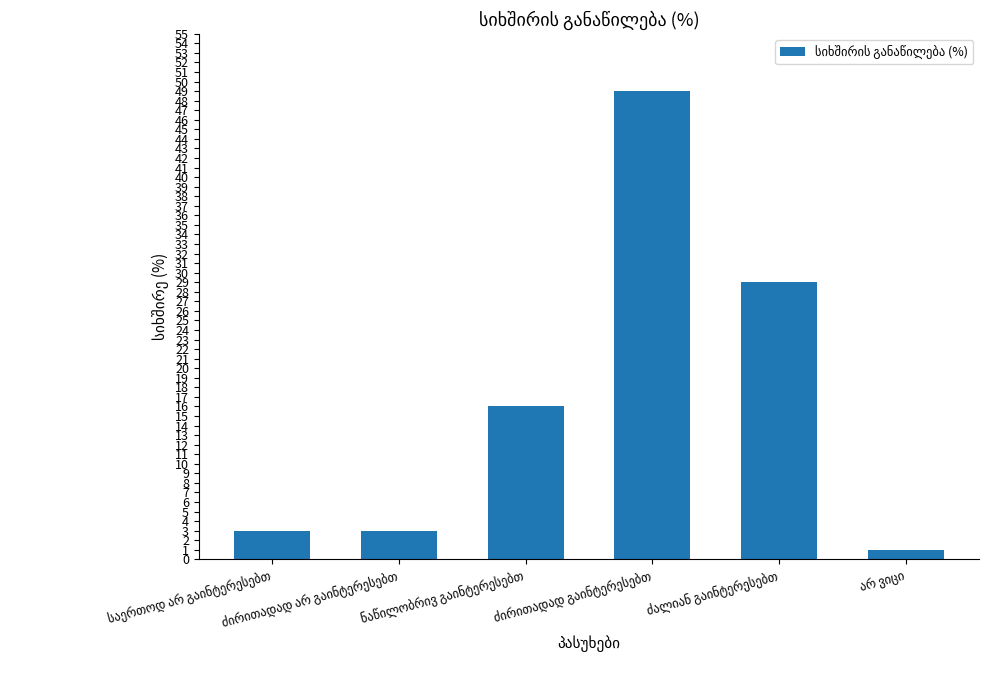

Reading left to right, transcribe all the data shown in this chart.

3	3	16	49	29	1